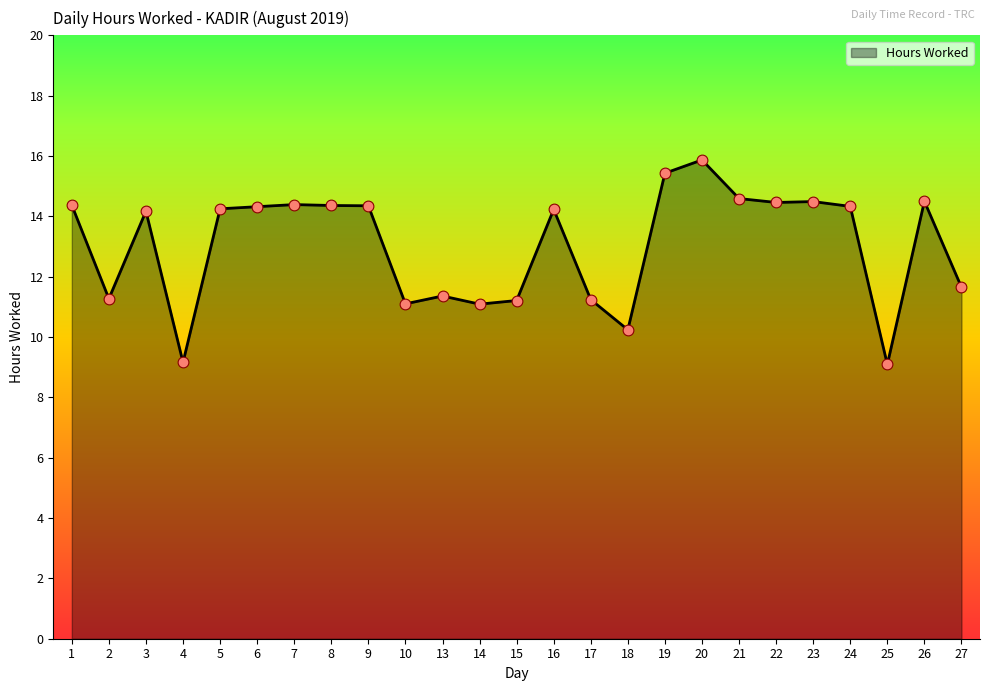

What is the change in value from 5 to 8?

+0.1